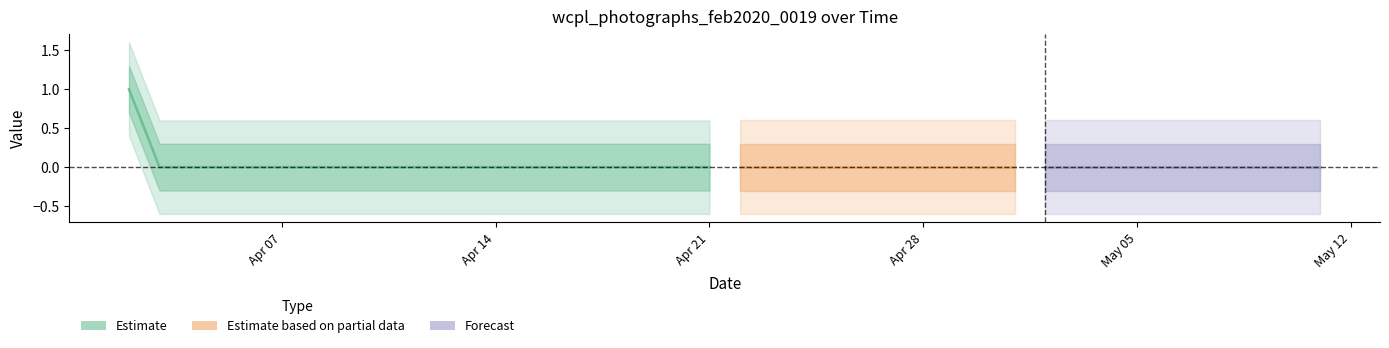

How many values are between 0 and 1?

40